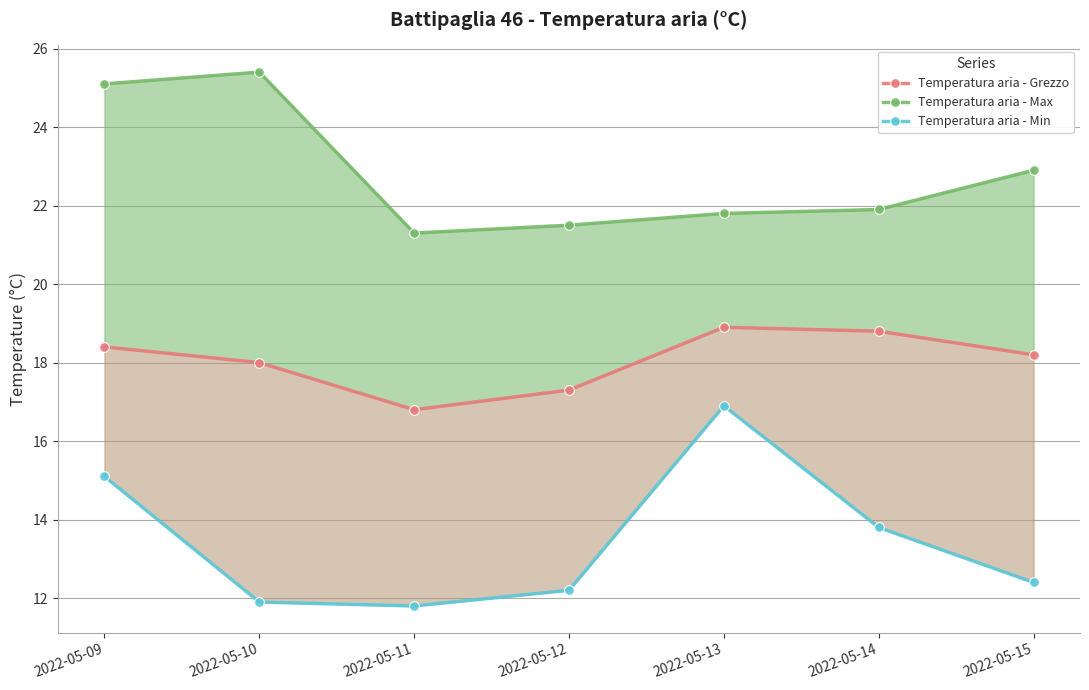

Reading left to right, what are all the values shown in this chart?

Temperatura aria - Grezzo: 18.4	18.0	16.8	17.3	18.9	18.8	18.2
Temperatura aria - Max: 25.1	25.4	21.3	21.5	21.8	21.9	22.9
Temperatura aria - Min: 15.1	11.9	11.8	12.2	16.9	13.8	12.4